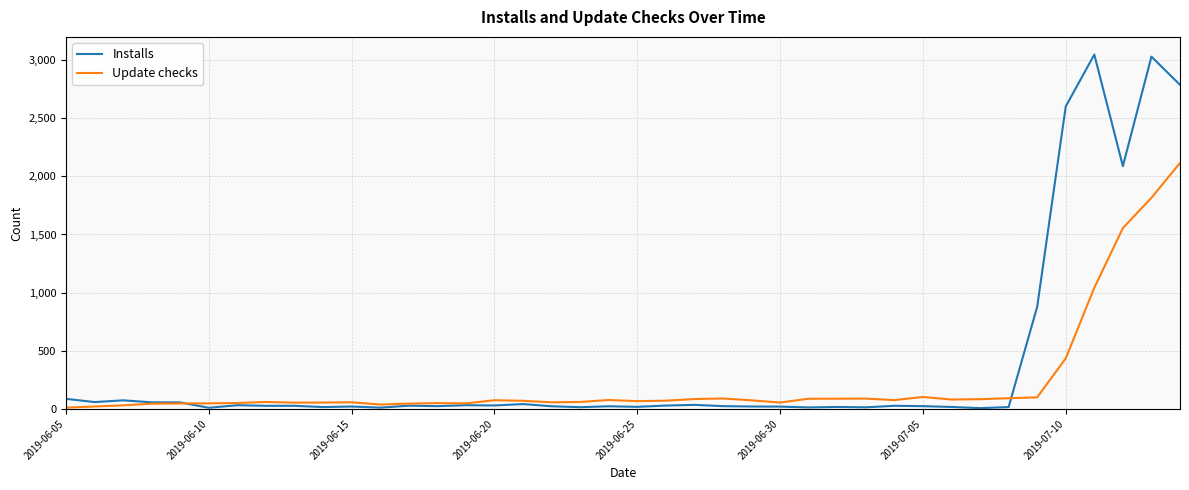

What is the greatest value displayed?

3047